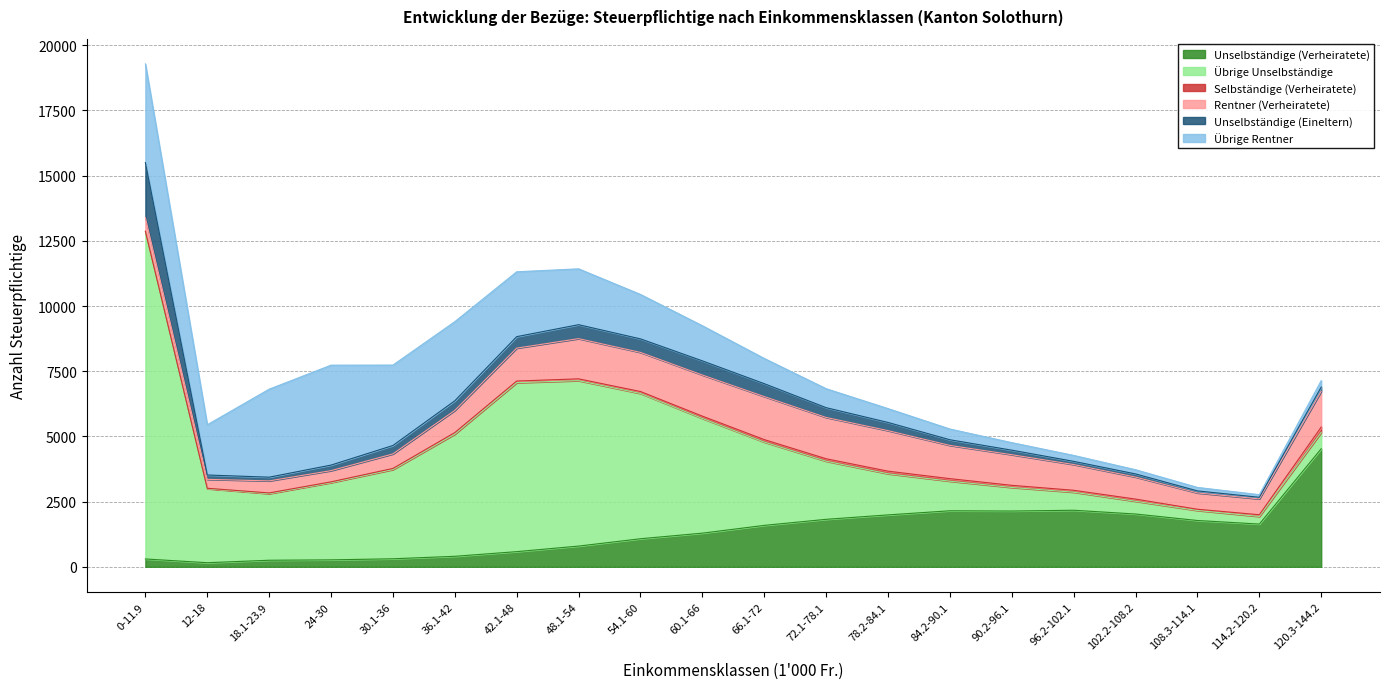

What is the total value across all series at 96.2-102.1?

4271